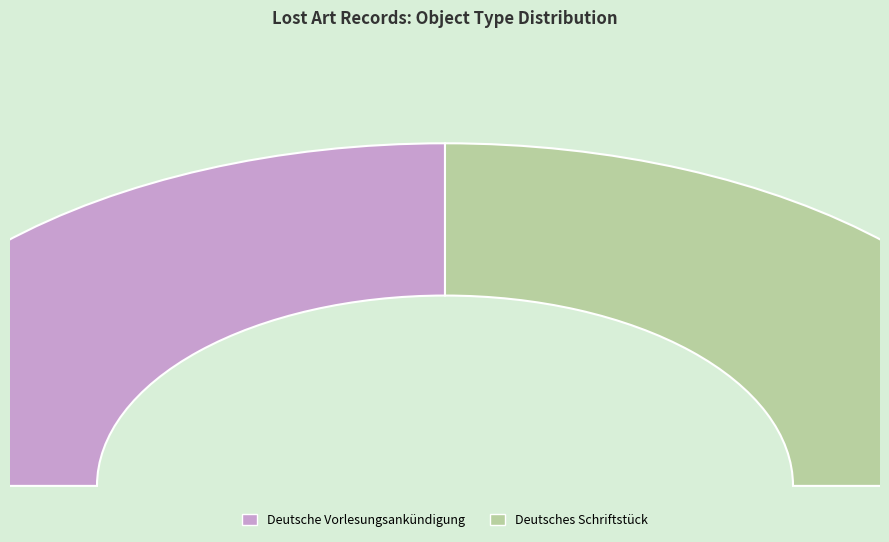

Count the number of slices in the pie.

2